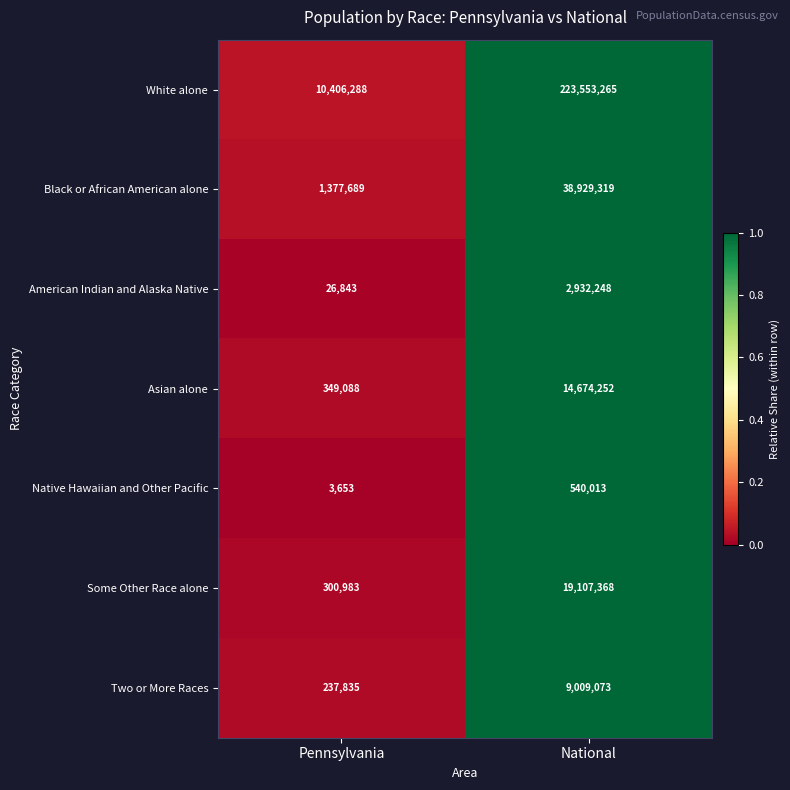

Which series has the largest range (max minus min)?

White alone